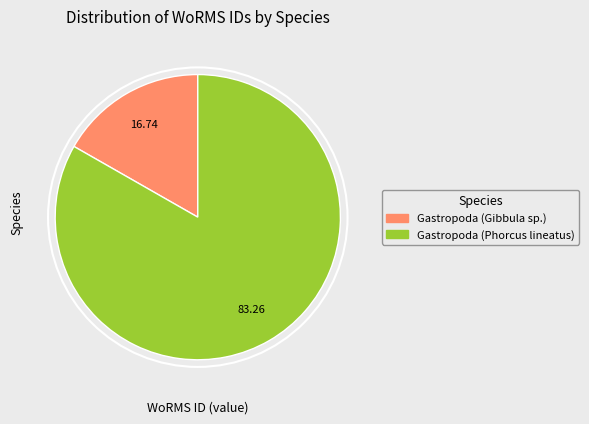

Approximately how many times larger is the value at Gastropoda (Phorcus lineatus) compared to Gastropoda (Gibbula sp.)?

5.0